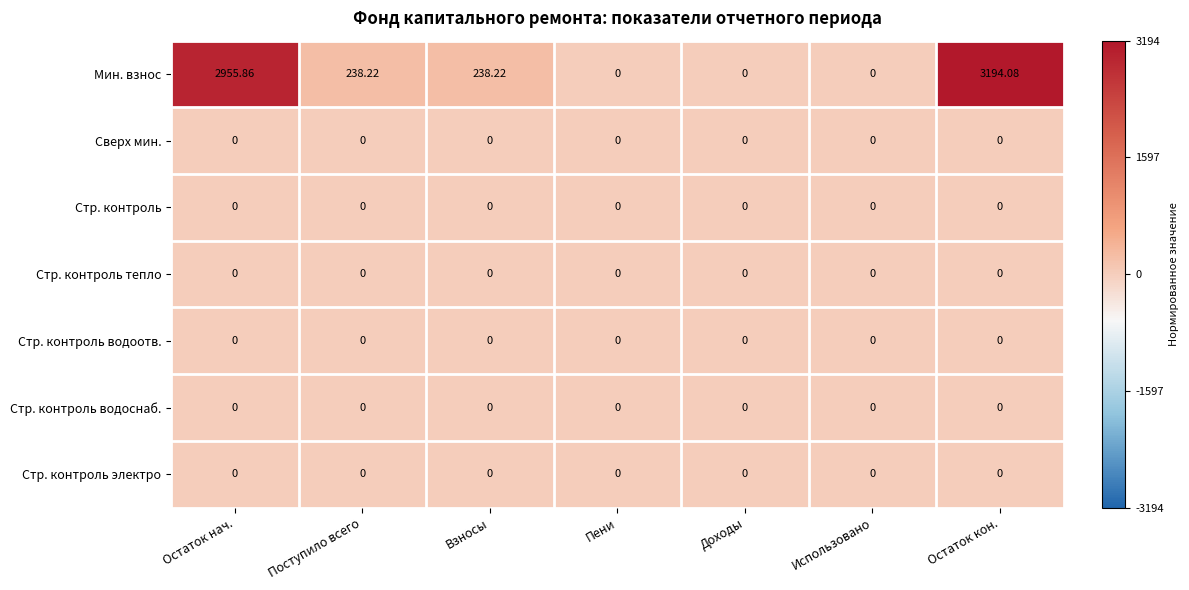

At which category is the sum across all series the highest?

Остаток кон.